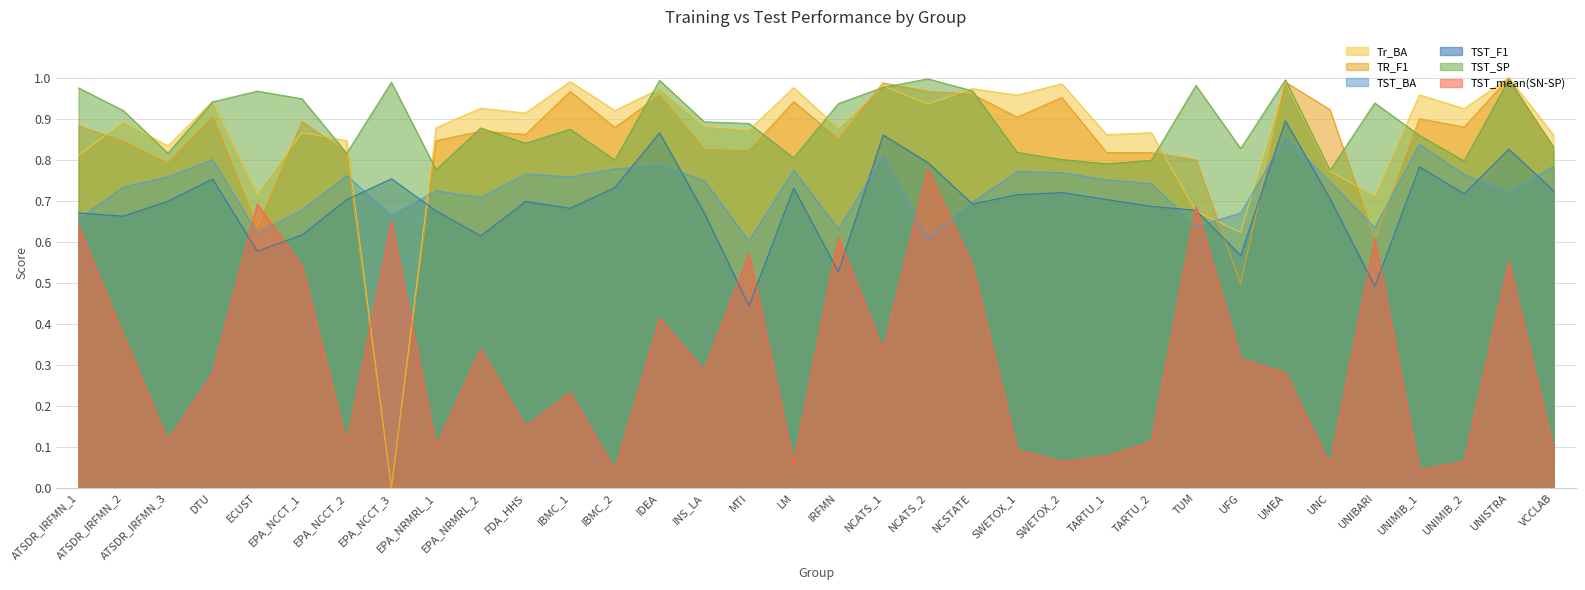

True or false: TST_BA and Tr_BA intersect in this chart.

True